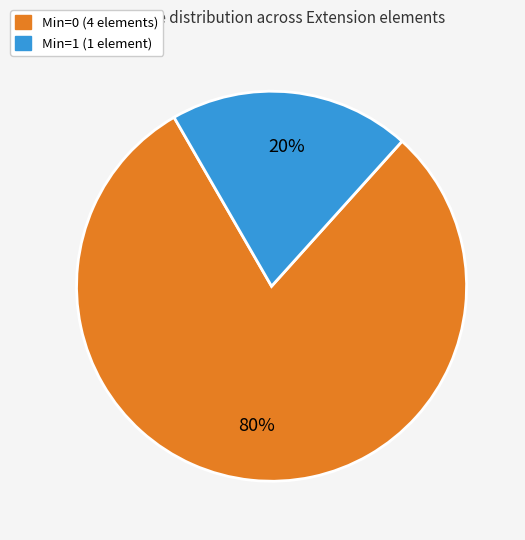

Is there any slice that represents more than half of the pie?

Yes